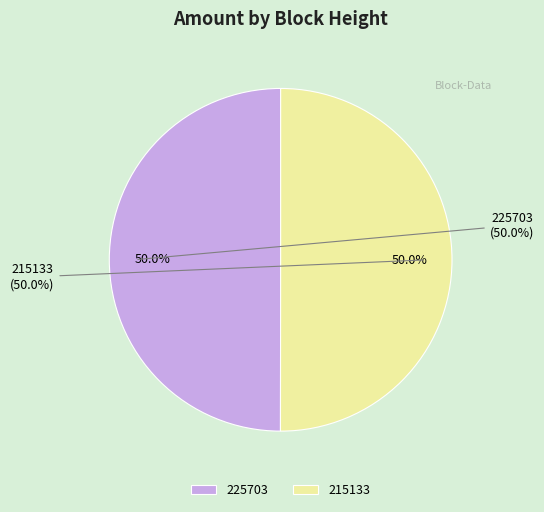

Combined, what portion of the pie is 215133 and 225703?

100.0%